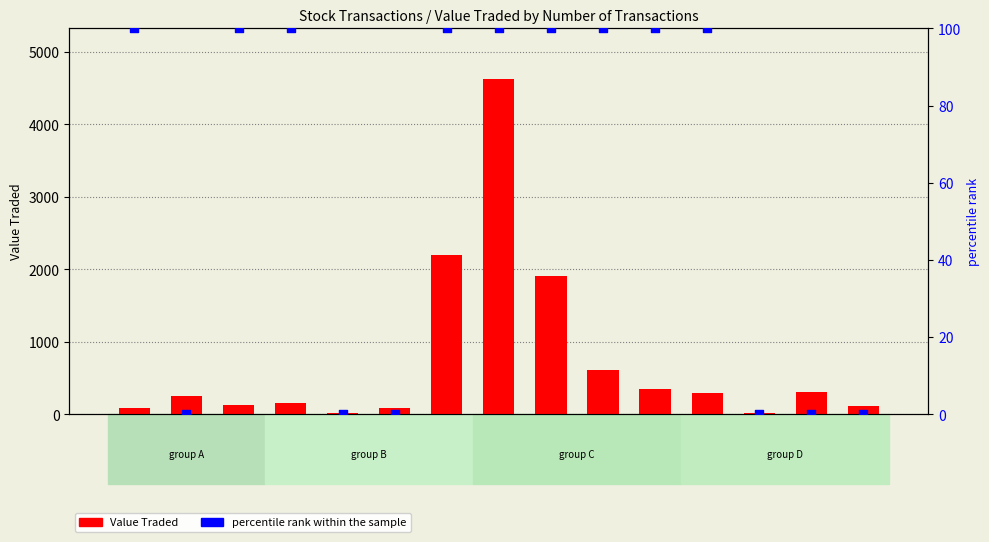

What is the total value across all series at 9?

2014